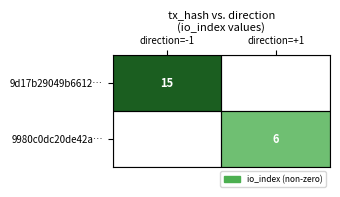

True or false: 9980c0dc20de42a… has a value of 4 at direction=+1.

False